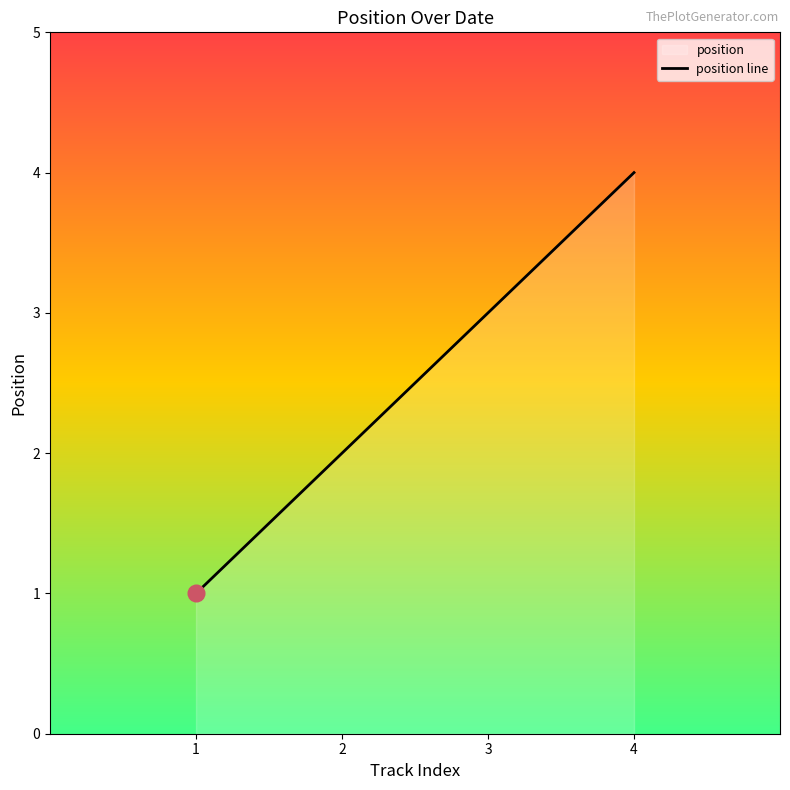

What is the value of the 1st point from the left?

1